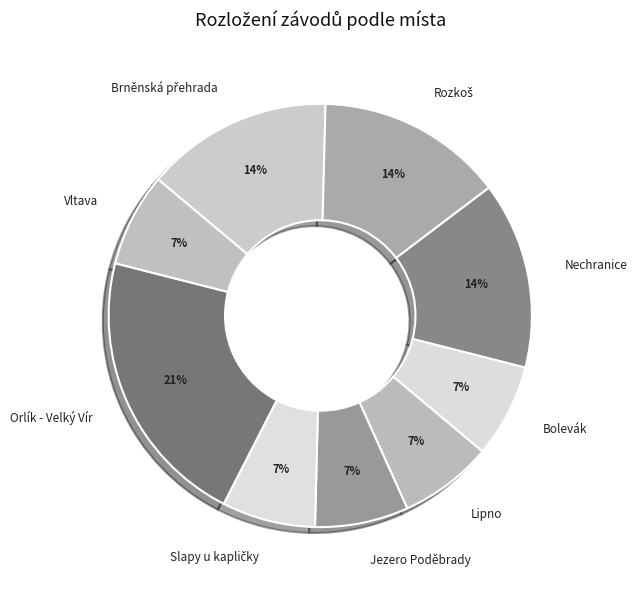

The Jezero Poděbrady slice represents 7% of the pie. True or false?

True